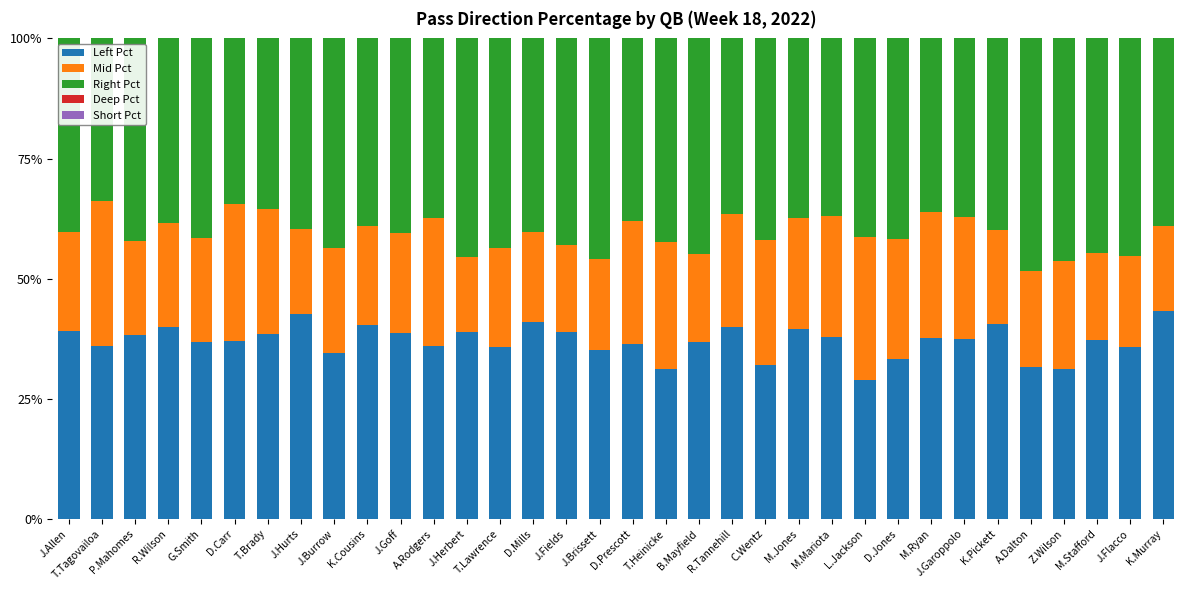

At J.Burrow, list the series in order from largest to smallest.

Short Pct, Right Pct, Left Pct, Mid Pct, Deep Pct